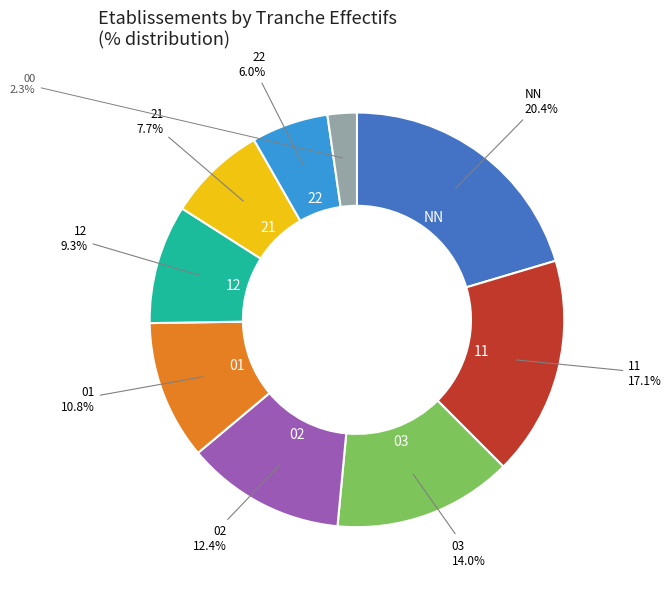

Does 21 represent more than half of the total?

No